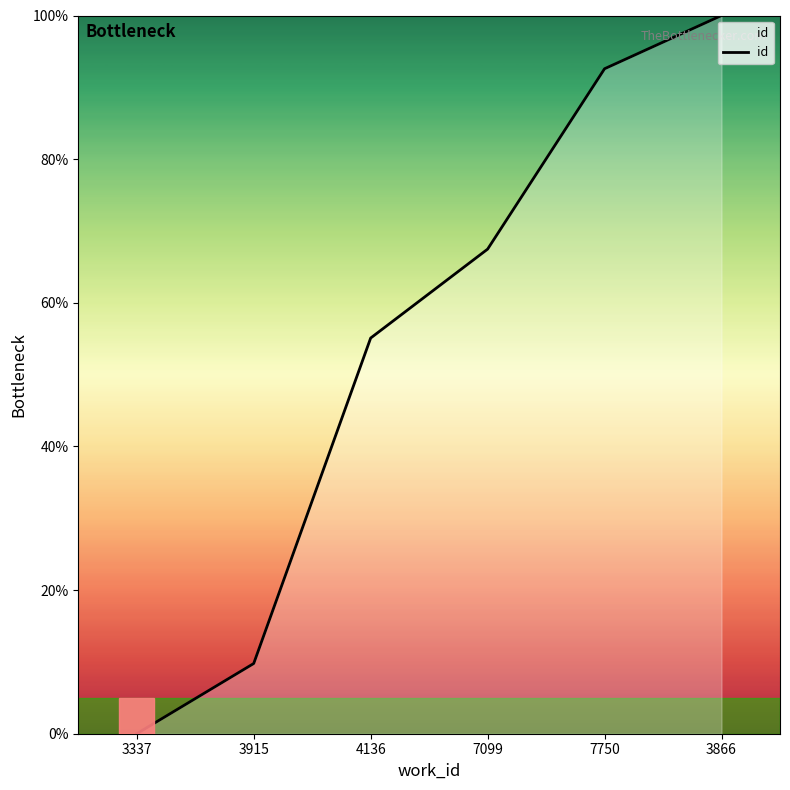

What position from the left is 7099?

4